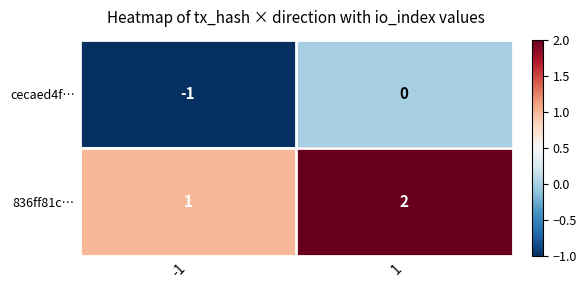

Reading left to right, extract all data points from this chart.

cecaed4f…: -1=-1	1=0
836ff81c…: -1=1	1=2